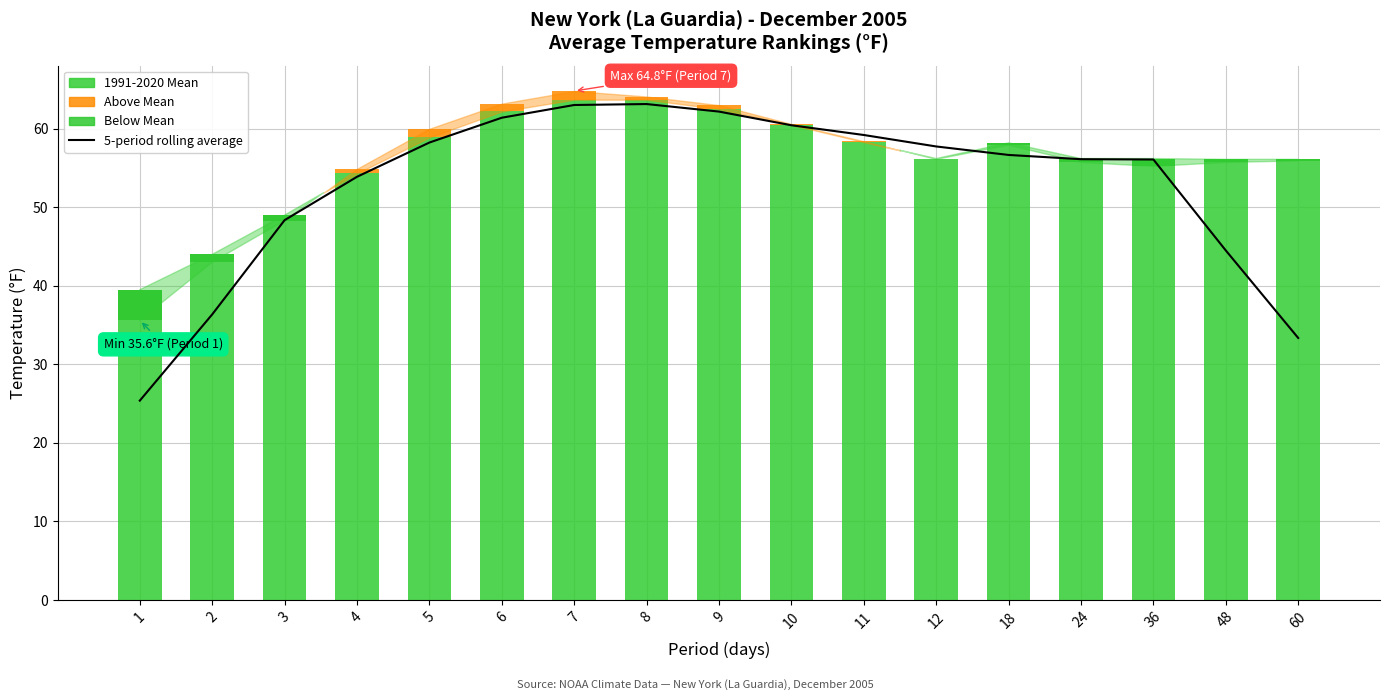

What is the sum of all 5-period rolling average values?

896.1